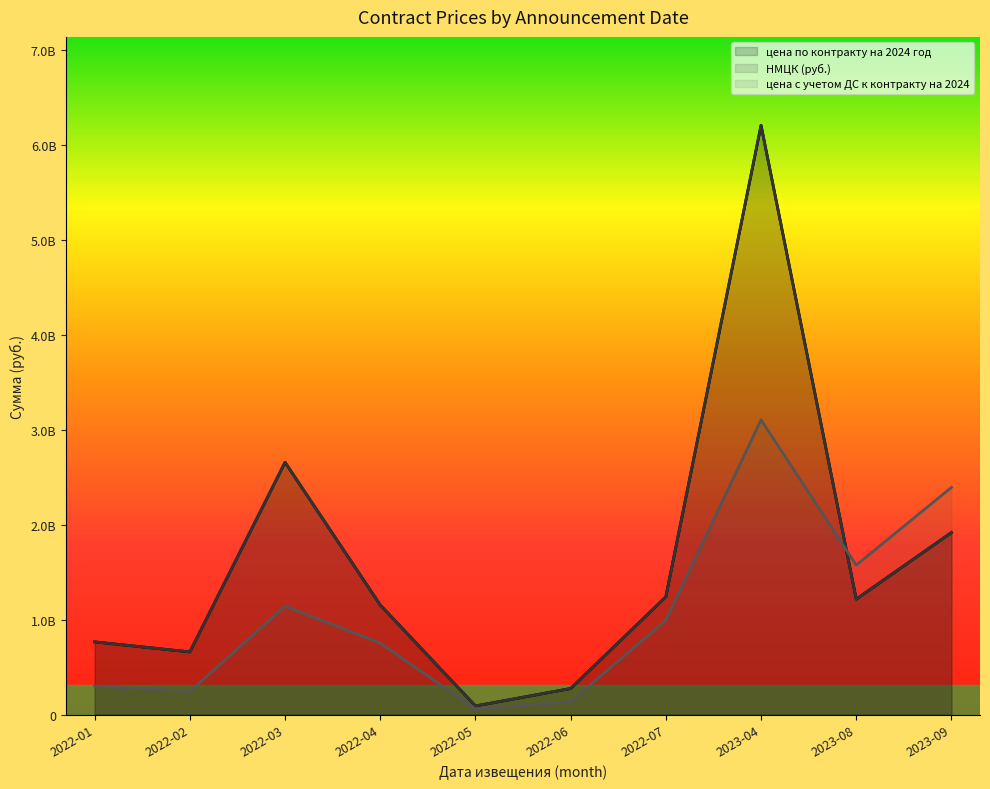

List the labels in order of цена по контракту на 2024 год value, smallest first.

2022-05, 2022-06, 2022-02, 2022-01, 2022-04, 2023-08, 2022-07, 2023-09, 2022-03, 2023-04